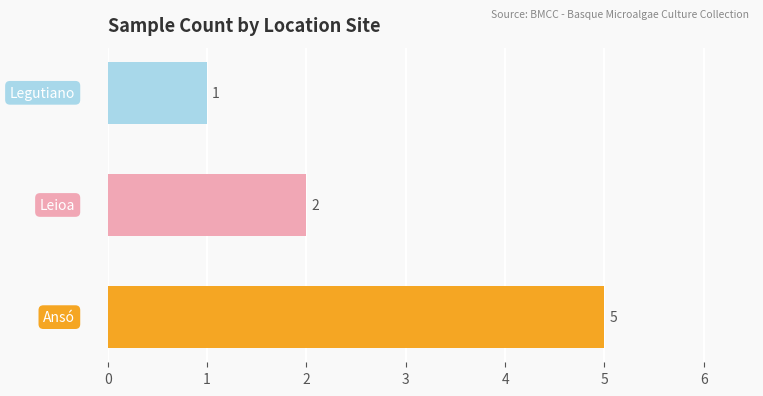

Reading top to bottom, extract all data points from this chart.

1	2	5